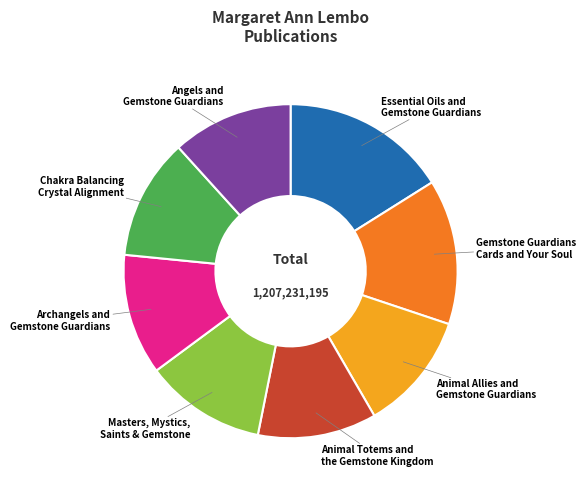

Is the sum of Masters, Mystics, Saints & Gemstone and Angels and Gemstone Guardians greater than half?

No